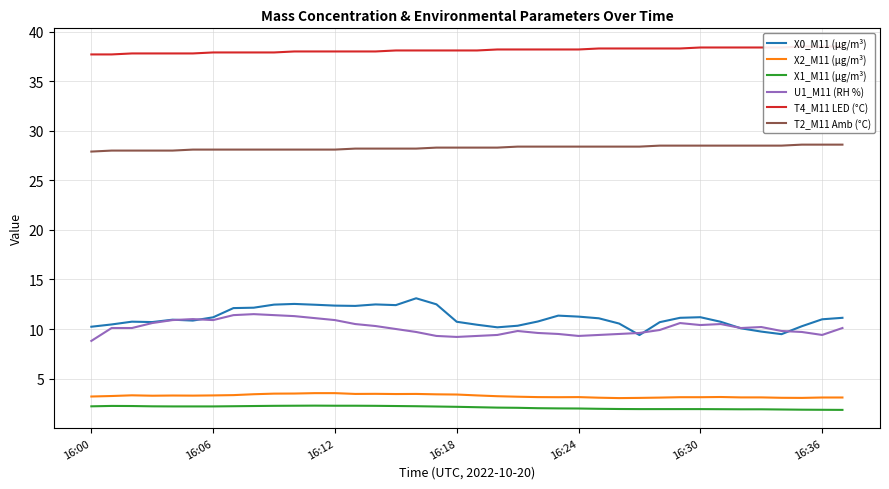

How many T2_M11 Amb (°C) values are between 28 and 29?

37